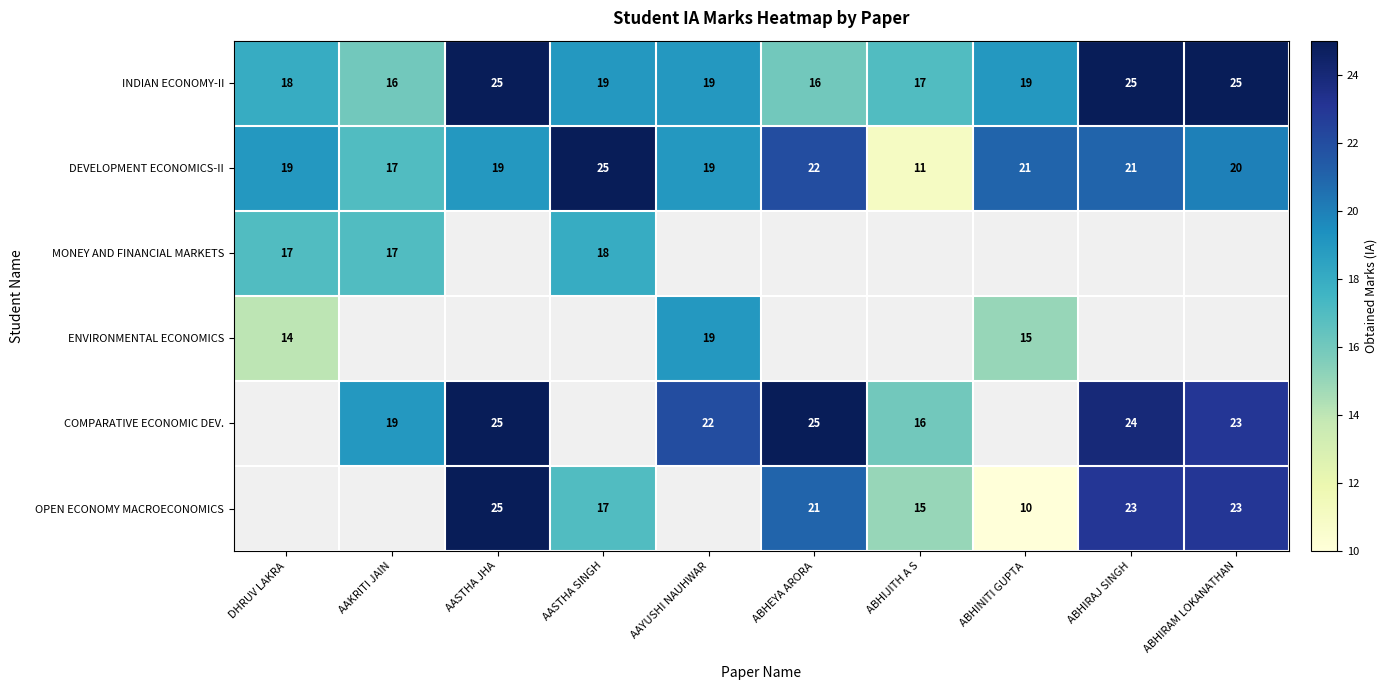

Which category has the lowest value in the DEVELOPMENT ECONOMICS-II series?

ABHIJITH A S